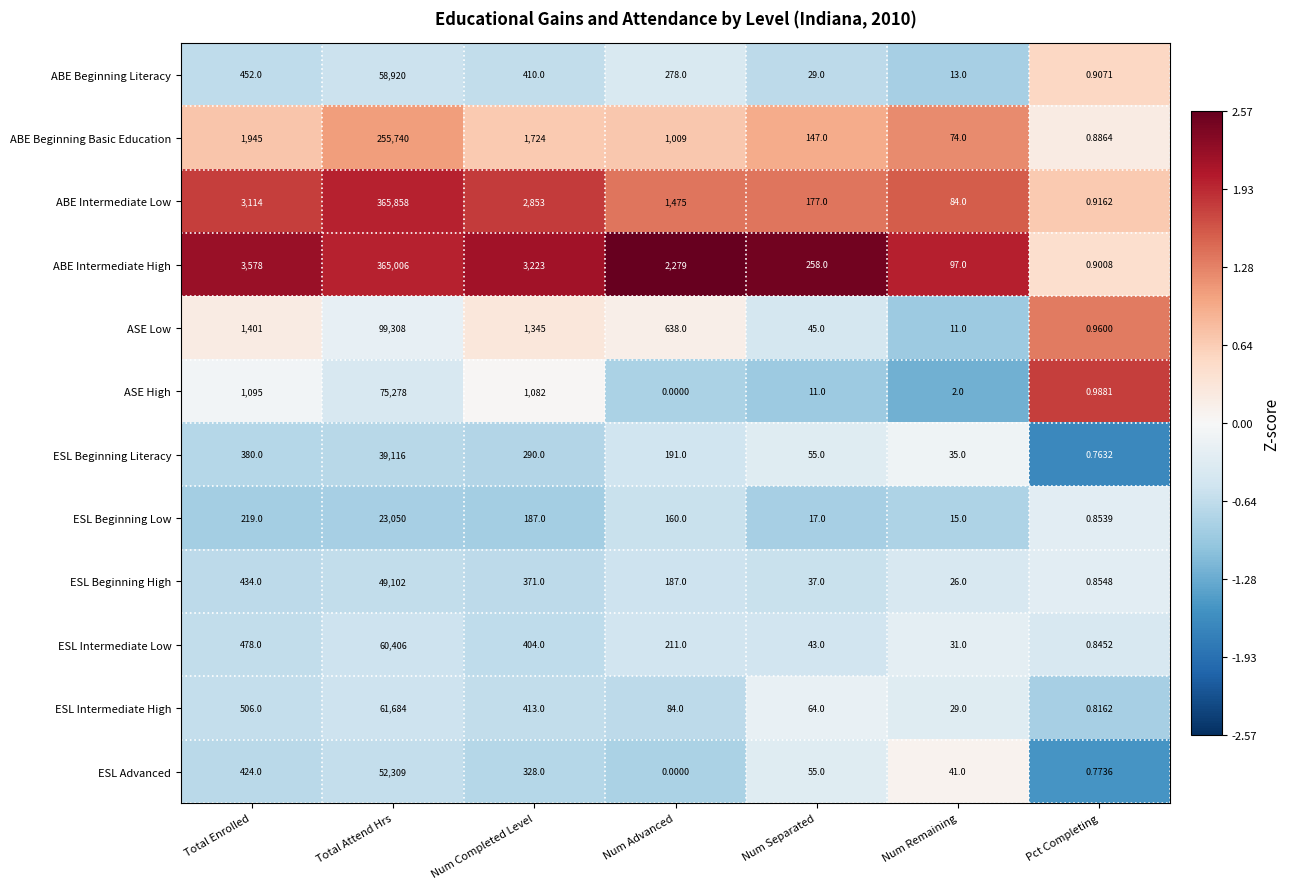

Rank the series by their maximum value, from lowest to highest.

ESL Beginning Low, ESL Beginning Literacy, ESL Beginning High, ESL Advanced, ABE Beginning Literacy, ESL Intermediate Low, ESL Intermediate High, ASE High, ASE Low, ABE Beginning Basic Education, ABE Intermediate High, ABE Intermediate Low